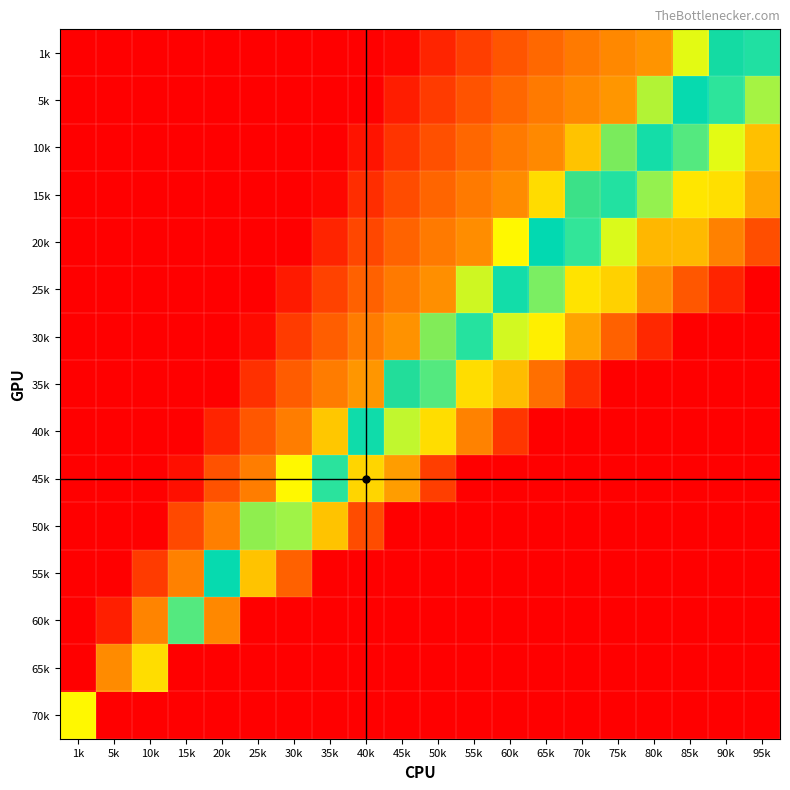

Which series has the largest total across all categories?

1k